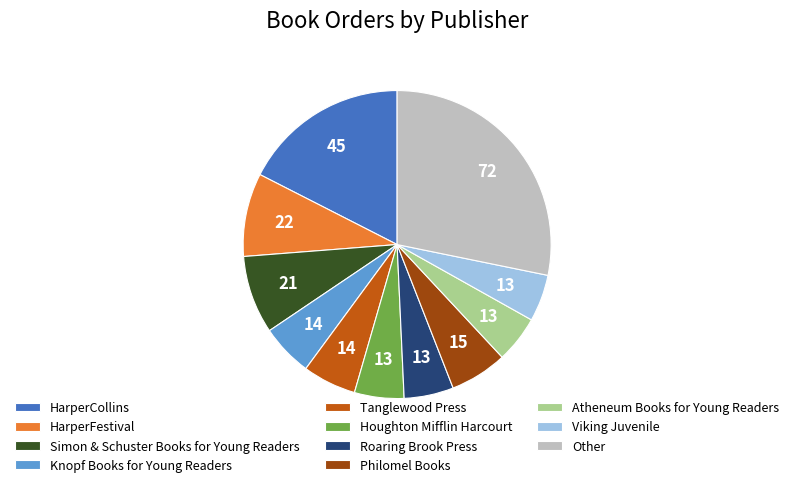

What is the largest slice in the pie chart?

Other